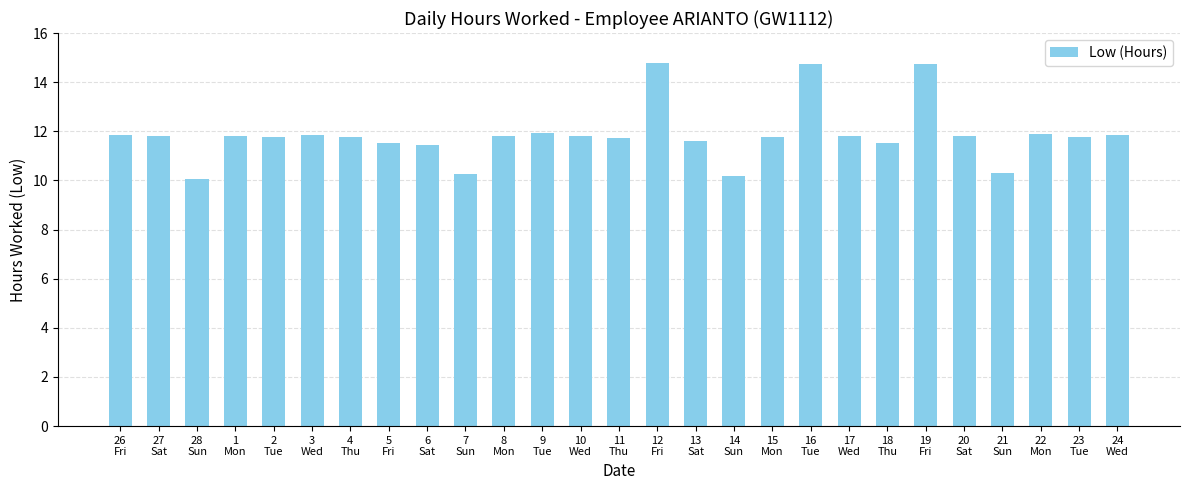

What is the value of the 7th bar from the left?

11.8